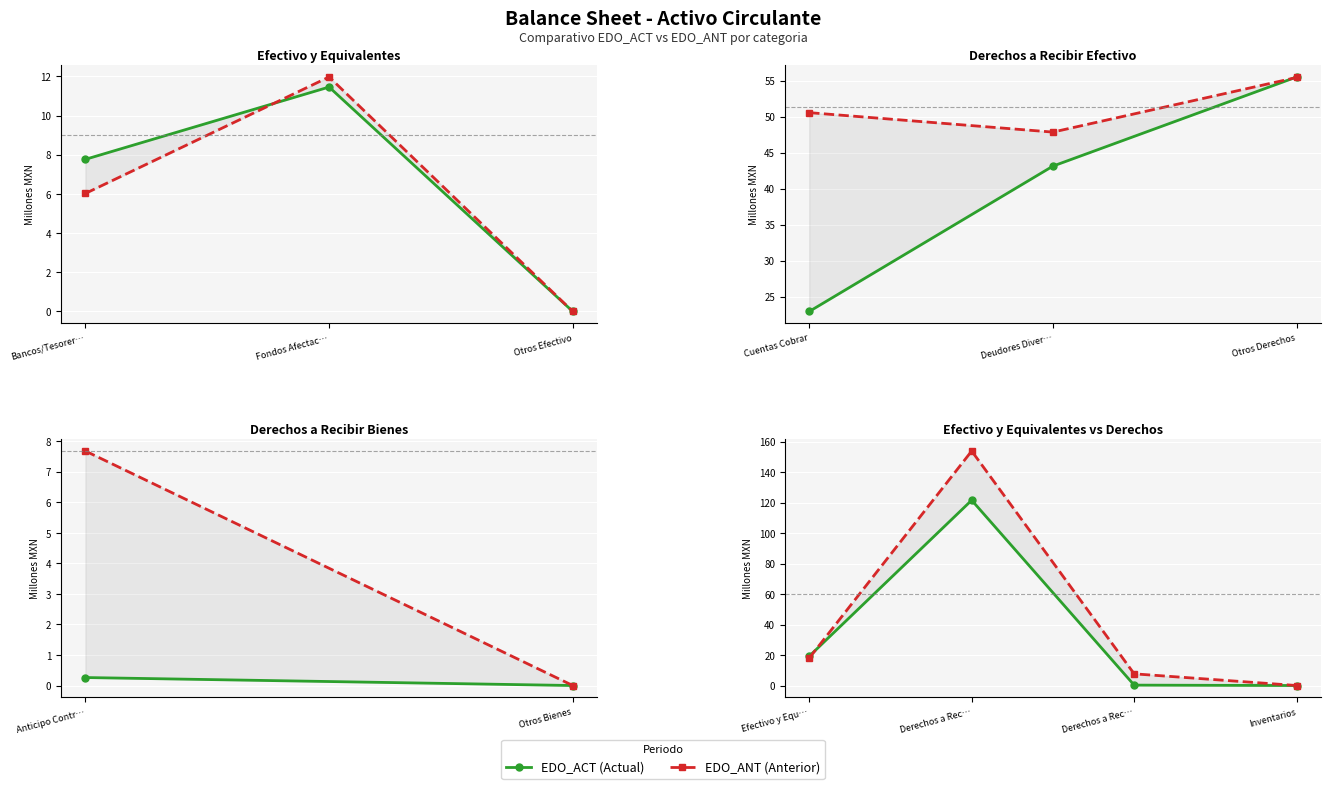

At how many categories does at least one series exceed 20?

1